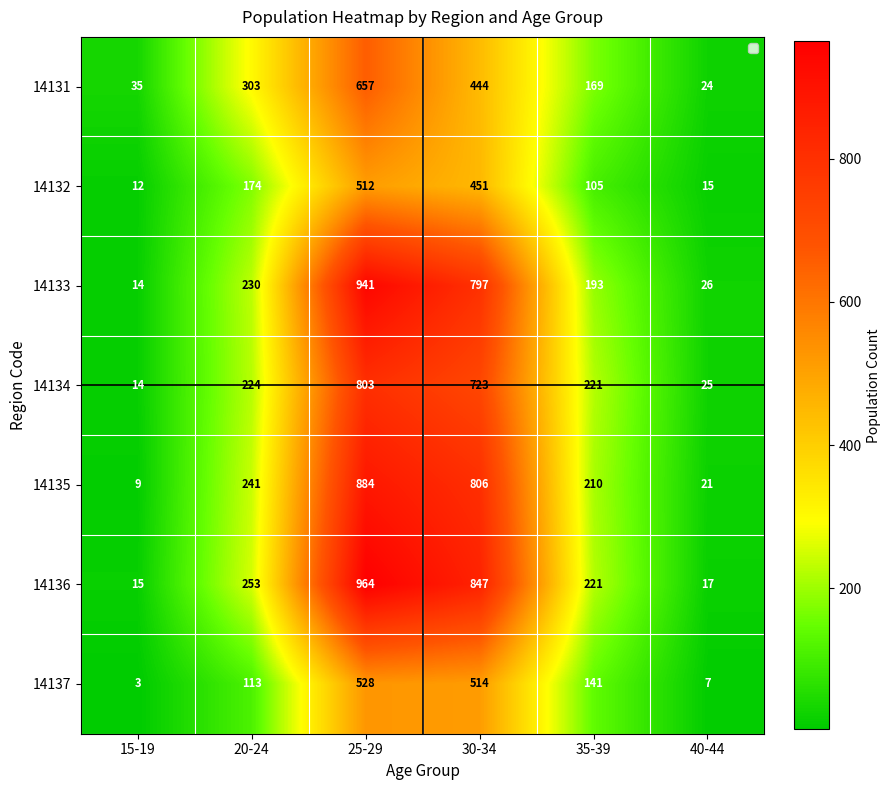

What is the difference between the maximum and minimum values in the 14135 series?

875